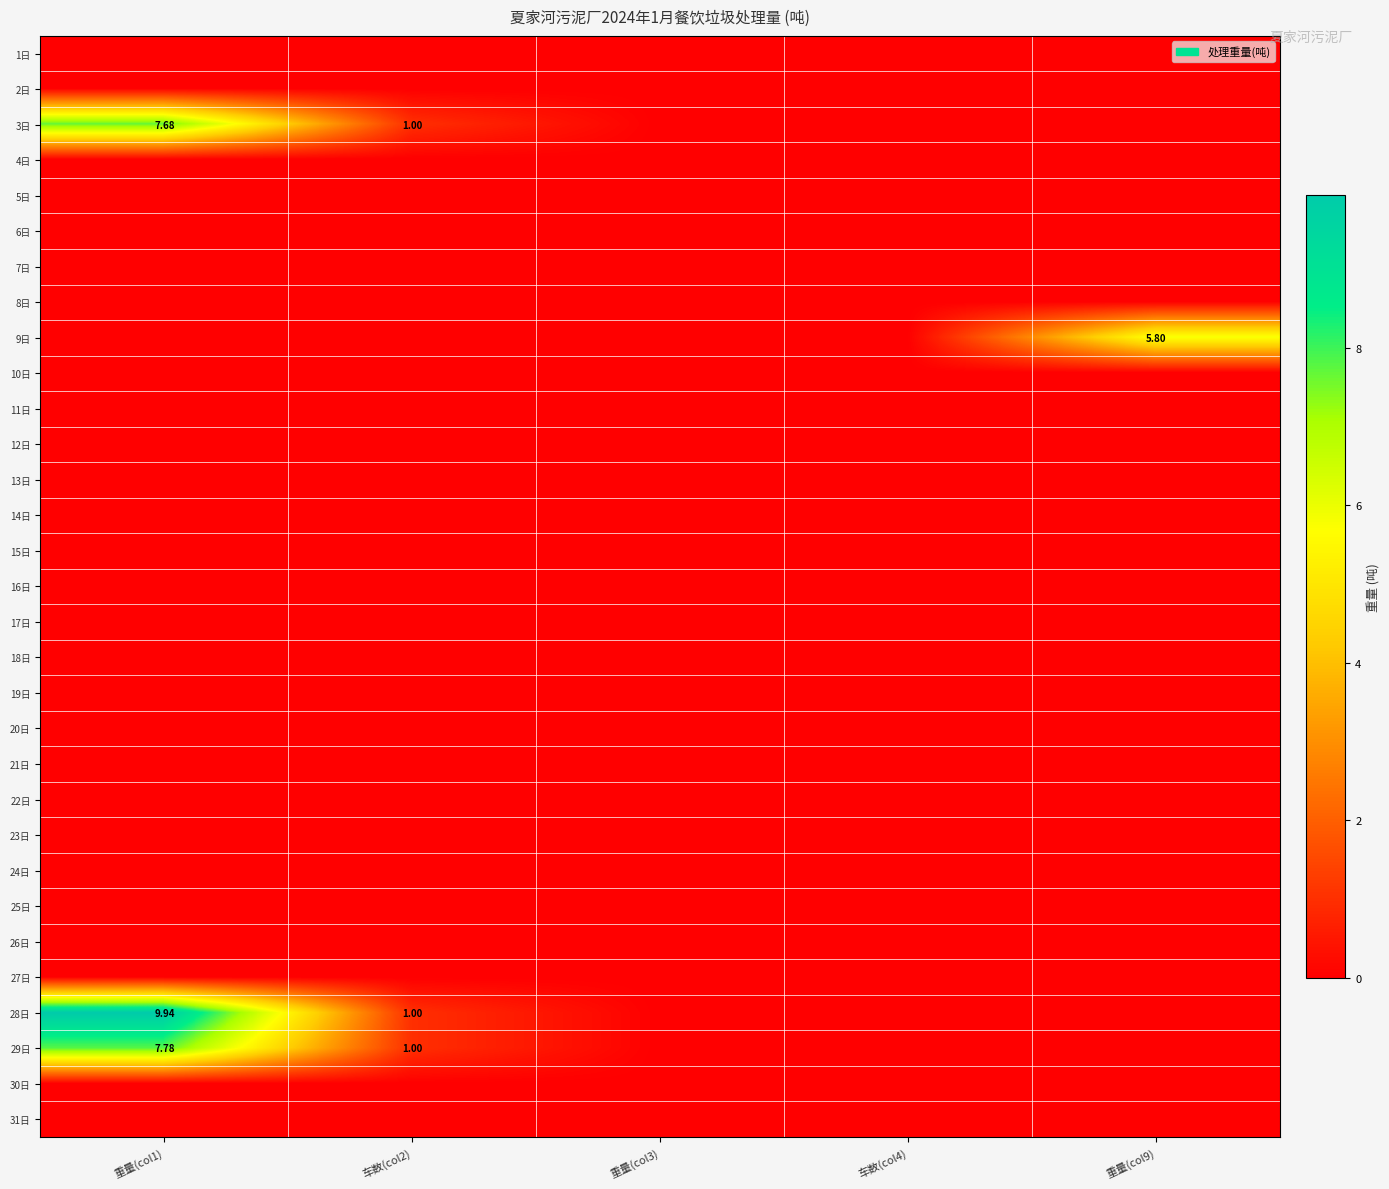

At 重量(col3), list the series in order from largest to smallest.

1日, 2日, 3日, 4日, 5日, 6日, 7日, 8日, 9日, 10日, 11日, 12日, 13日, 14日, 15日, 16日, 17日, 18日, 19日, 20日, 21日, 22日, 23日, 24日, 25日, 26日, 27日, 28日, 29日, 30日, 31日